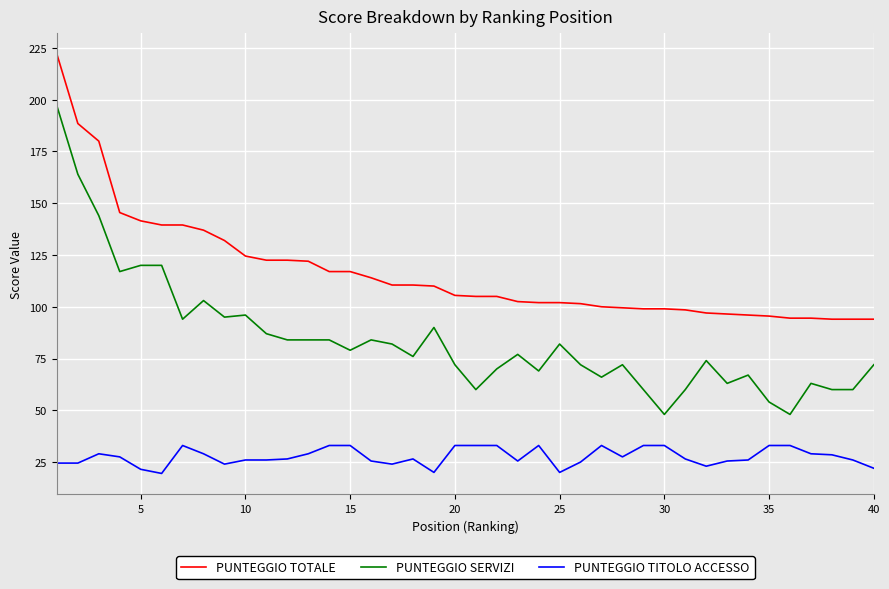

What is the difference between the maximum and minimum values in the PUNTEGGIO TOTALE series?

128.0